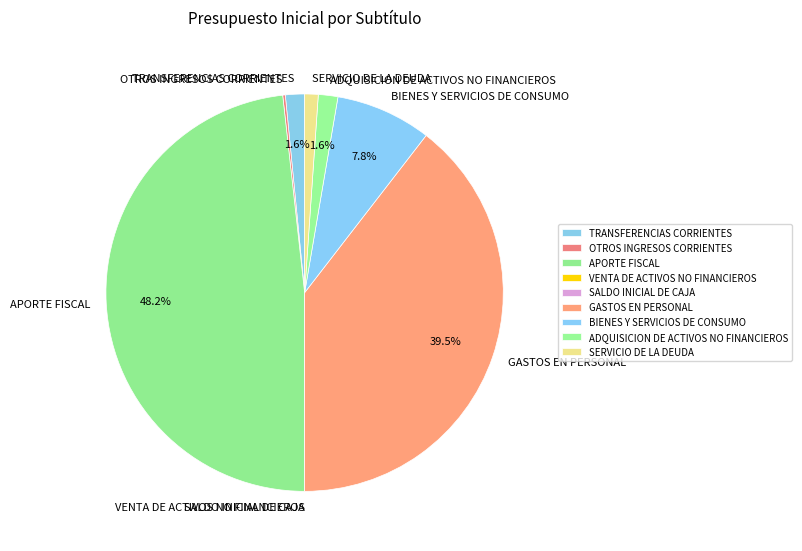

Between BIENES Y SERVICIOS DE CONSUMO and TRANSFERENCIAS CORRIENTES, which is larger?

BIENES Y SERVICIOS DE CONSUMO